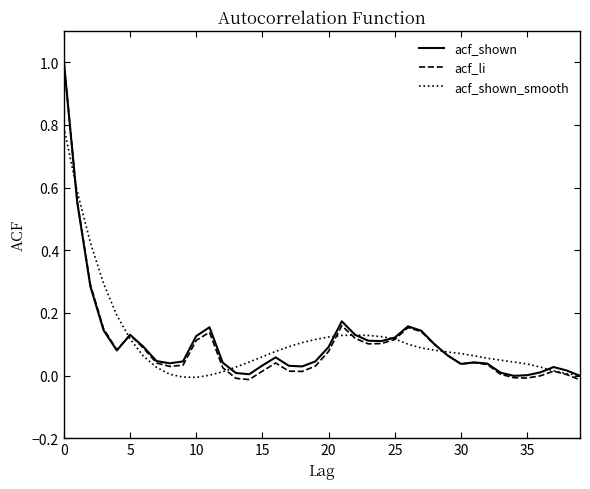

What is the maximum value shown in the chart?

1.0